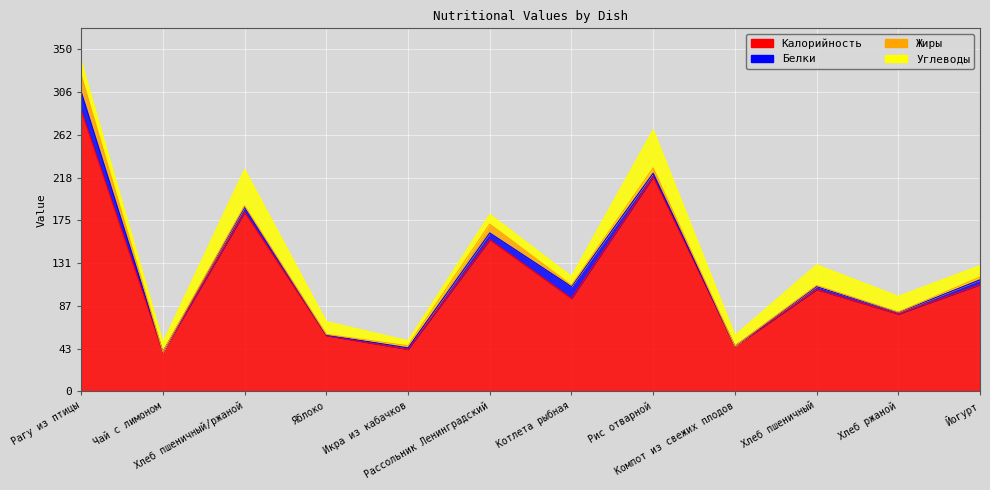

The value of Жиры at Йогурт is 4.9. True or false?

False